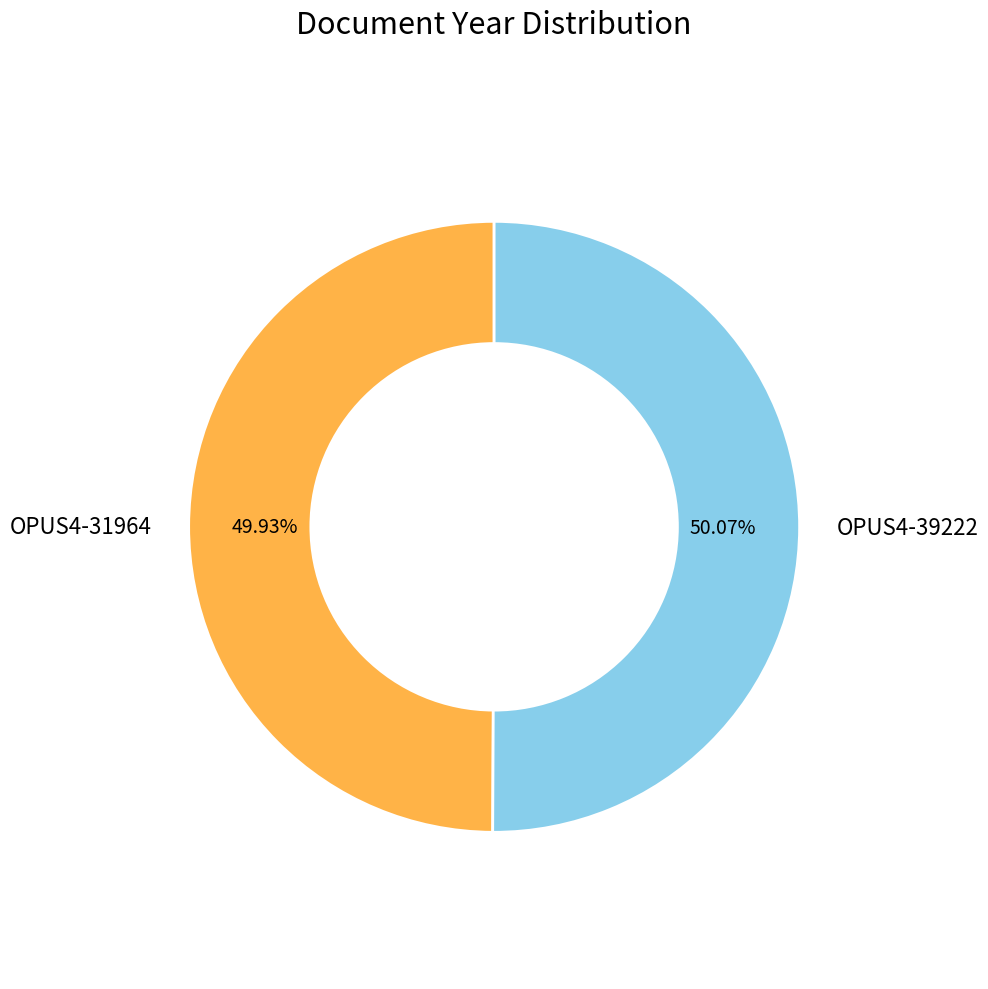

What is the ratio of the value at OPUS4-31964 to the value at OPUS4-39222?

1.0